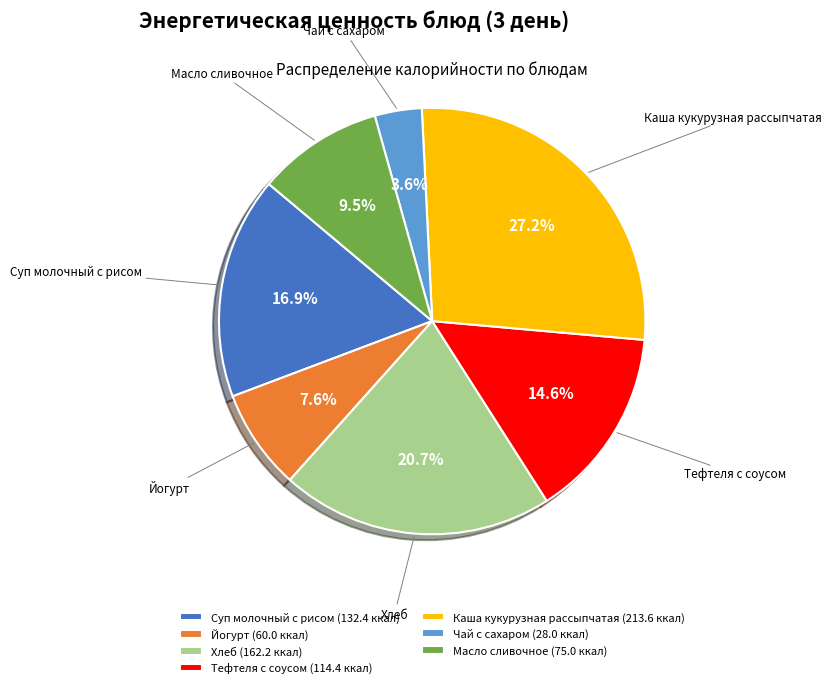

Do Чай с сахаром and Каша кукурузная рассыпчатая together represent more than half of the pie?

No